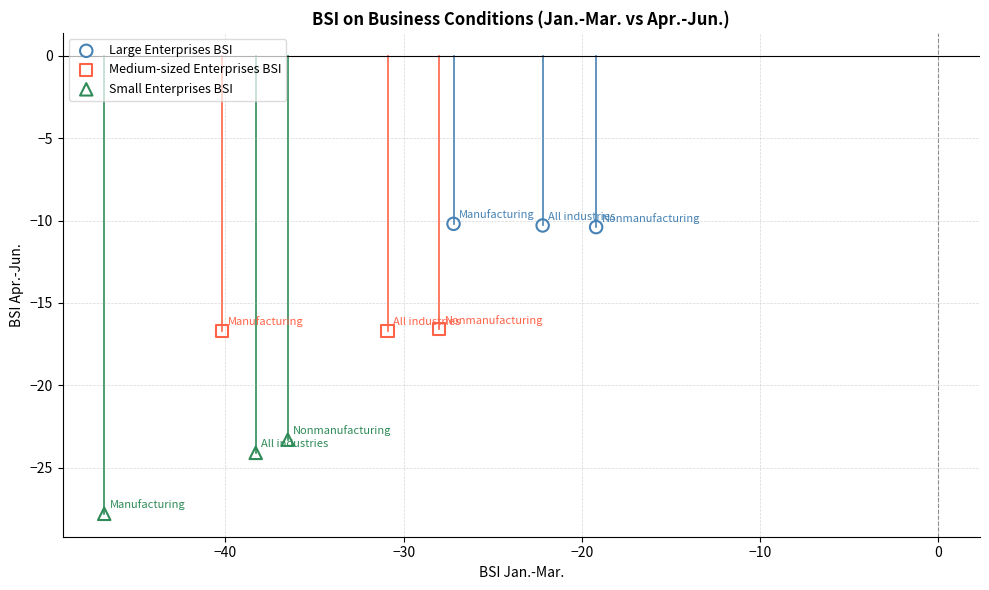

Which series reaches the minimum Y coordinate?

Small Enterprises BSI